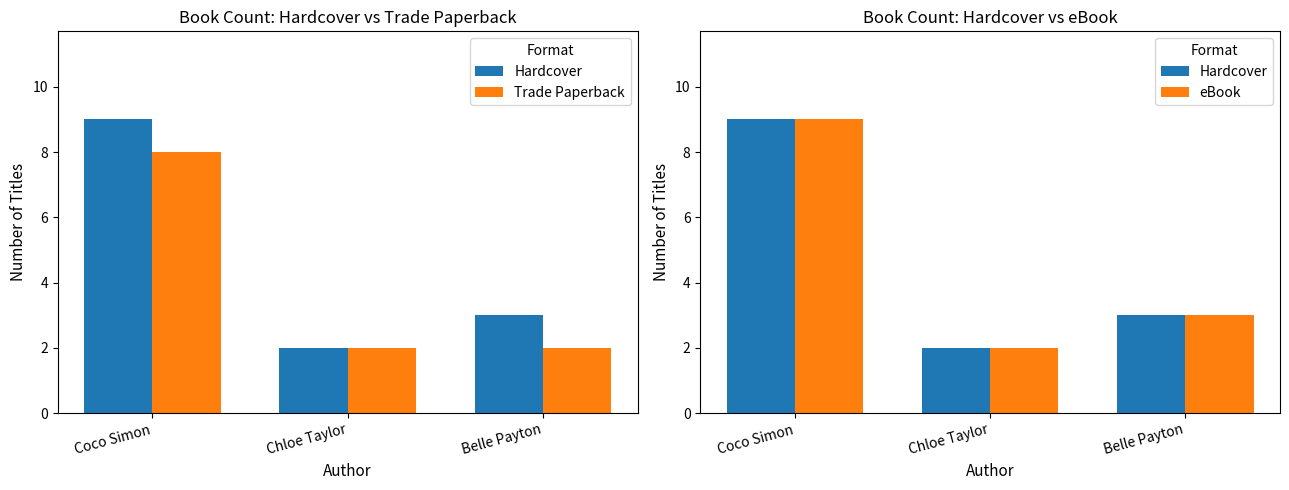

What is the sum of the Trade Paperback values at Chloe Taylor and Coco Simon?

10